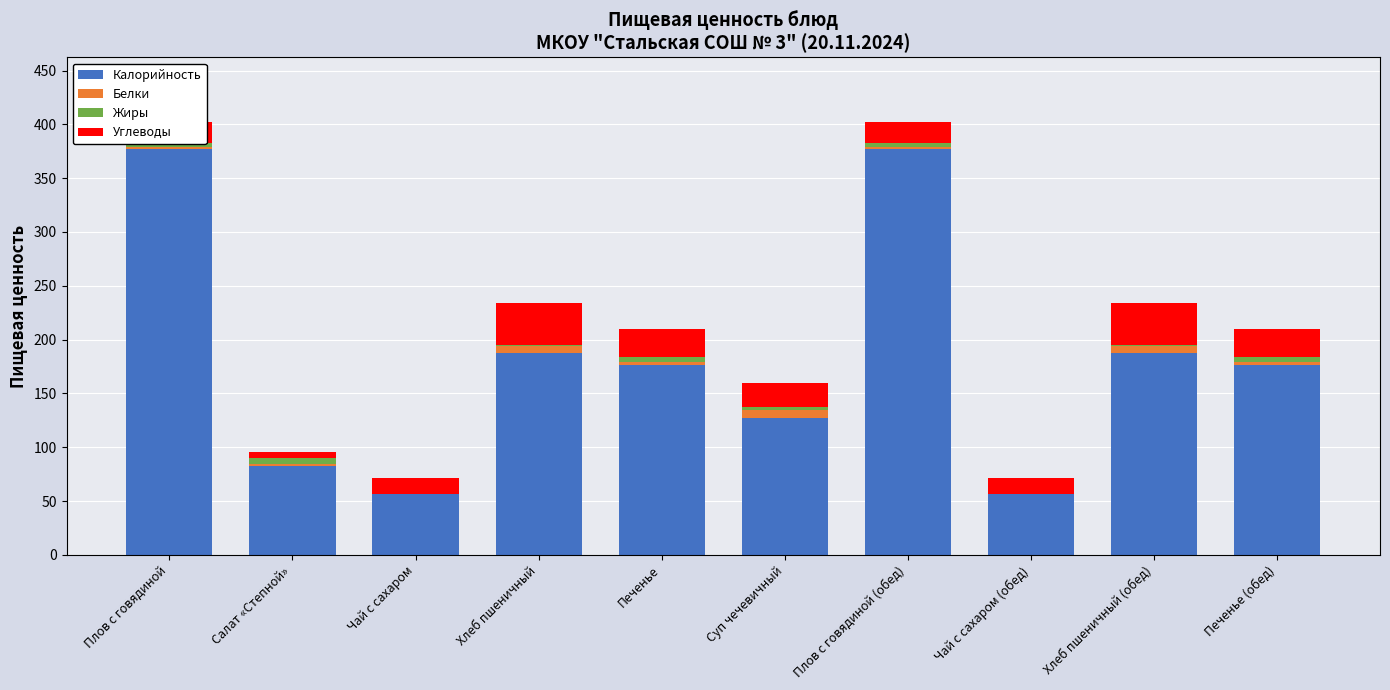

What is the maximum value for Калорийность?

377.0